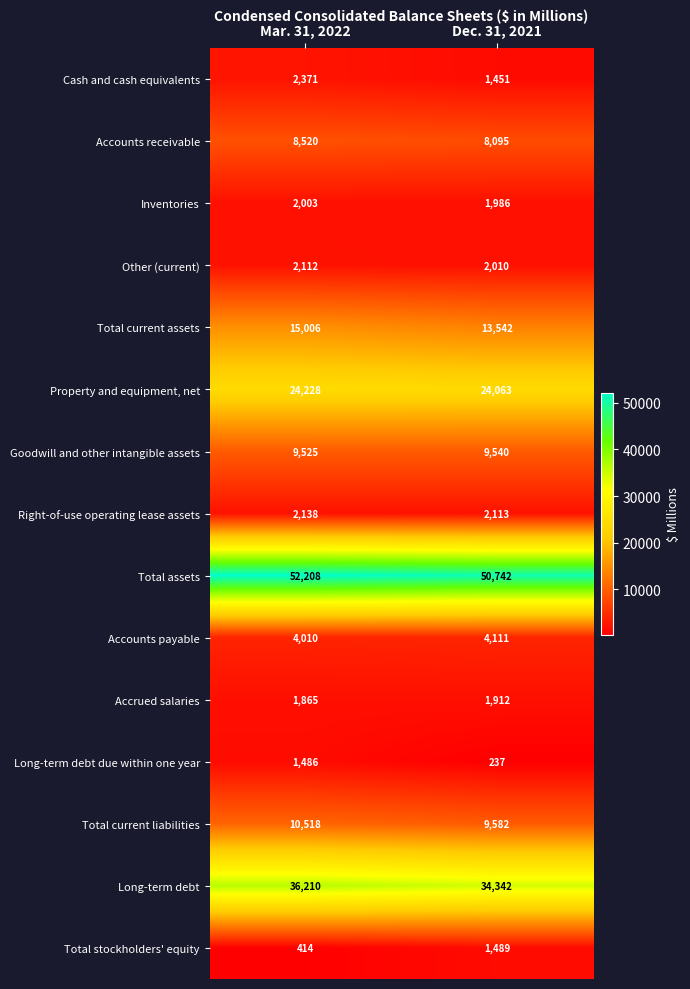

Rank the series at Mar. 31, 2022 from highest to lowest value.

Total assets, Long-term debt, Property and equipment, net, Total current assets, Total current liabilities, Goodwill and other intangible assets, Accounts receivable, Accounts payable, Cash and cash equivalents, Right-of-use operating lease assets, Other (current), Inventories, Accrued salaries, Long-term debt due within one year, Total stockholders' equity